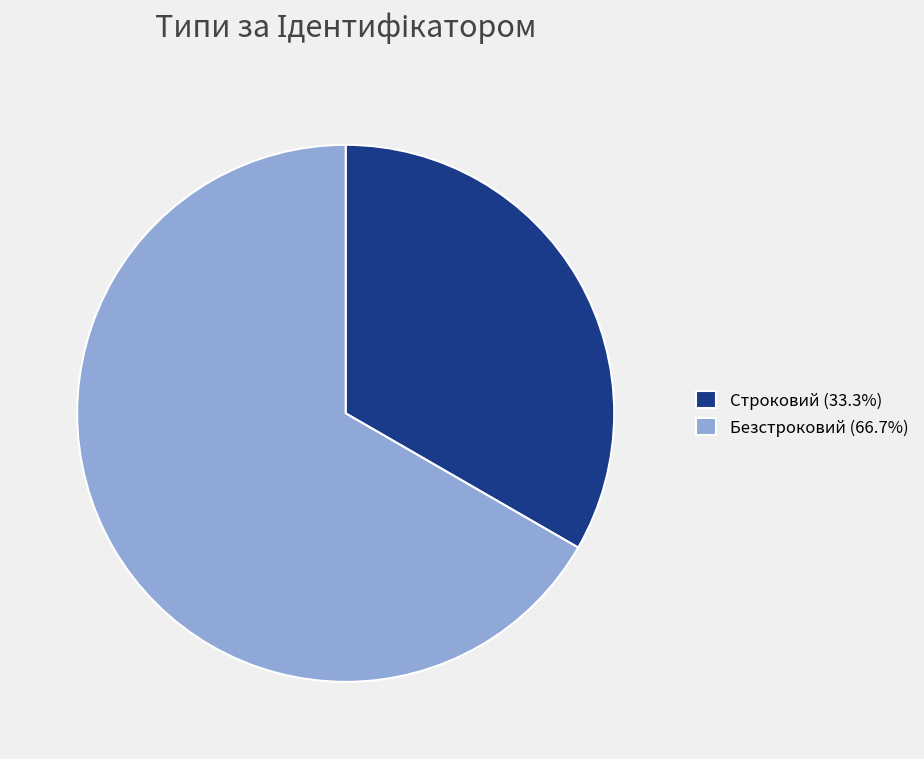

Which slice represents more than half of the pie?

Безстроковий